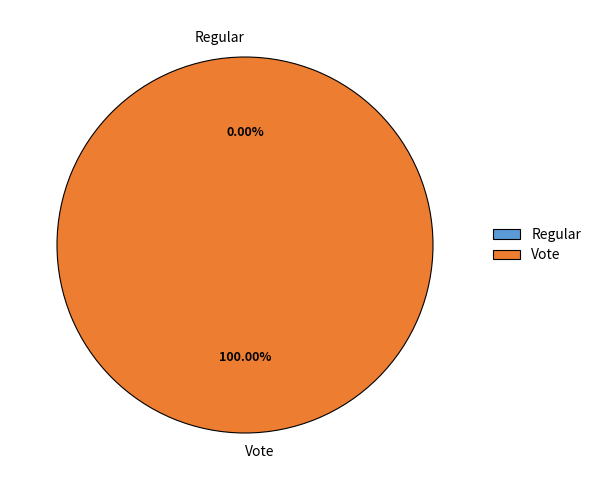

What percentage is NOT represented by Regular?

100.0%